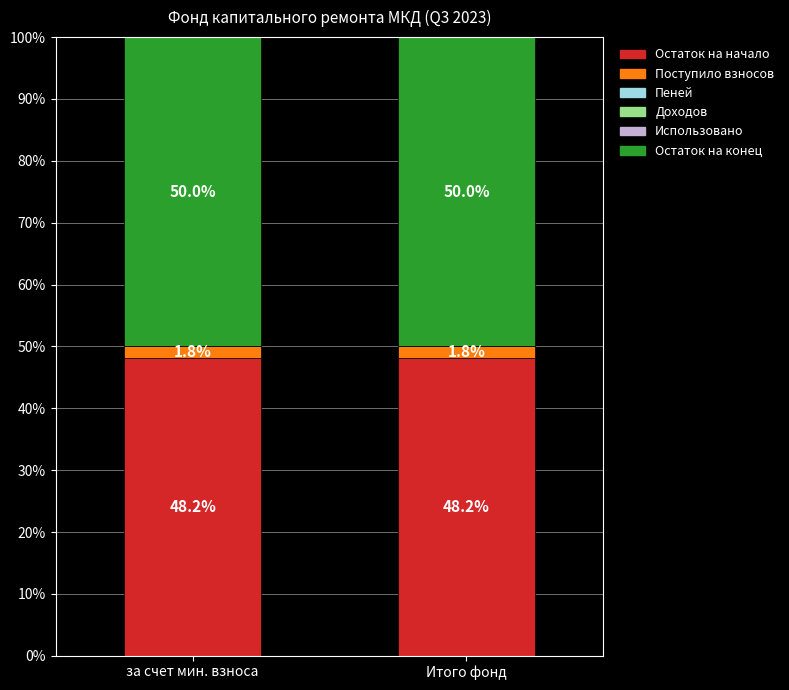

What is the total value across all series at за счет мин. взноса?

100.0